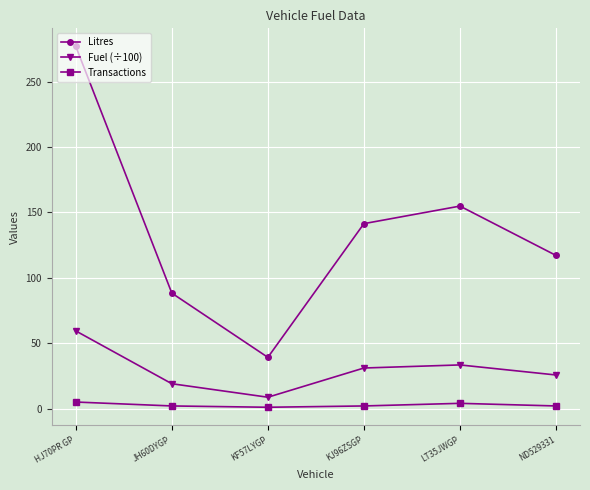

Which series has the widest spread of values?

Litres